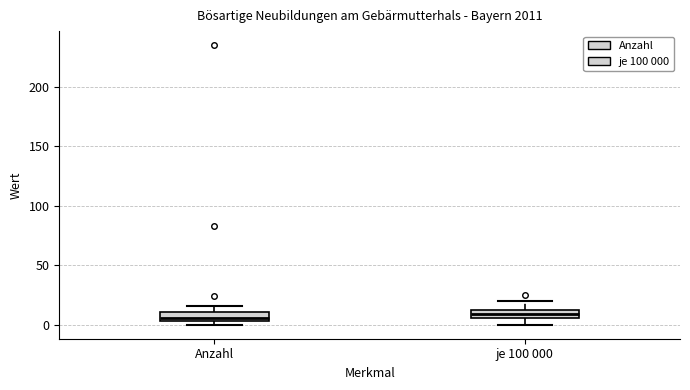

Where is the lower edge of the box for Anzahl on the y-axis? The values are not printed on the chart, so give them approximately, as read against the axis.

5